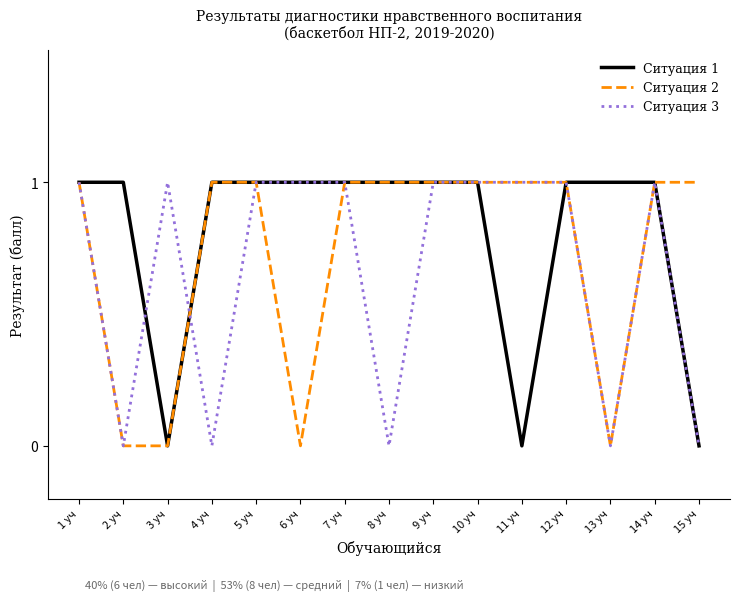

Reading right to left, transcribe all the data shown in this chart.

Ситуация 1: 0	1	1	1	0	1	1	1	1	1	1	1	0	1	1
Ситуация 2: 1	1	0	1	1	1	1	1	1	0	1	1	0	0	1
Ситуация 3: 0	1	0	1	1	1	1	0	1	1	1	0	1	0	1